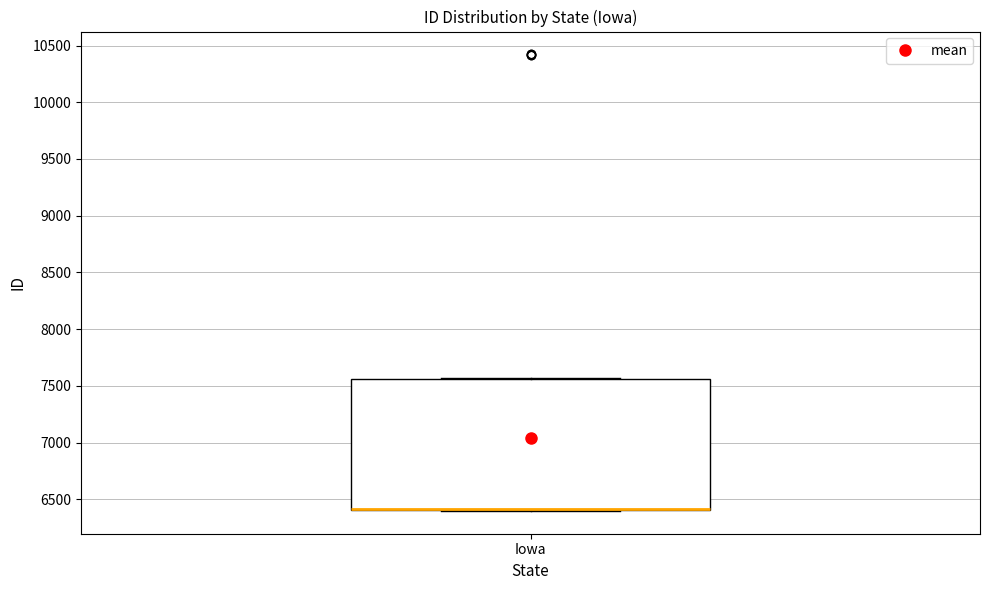

Transcribe this box plot: give where the median line is, the range the box spans, and where the two whiskers end, as read against the y-axis. The values are not printed on the chart, so give them approximately, as read against the axis.

median 6400 (drawn on the box's lower edge), box 6400 to 7550, whiskers 6400 to 7550